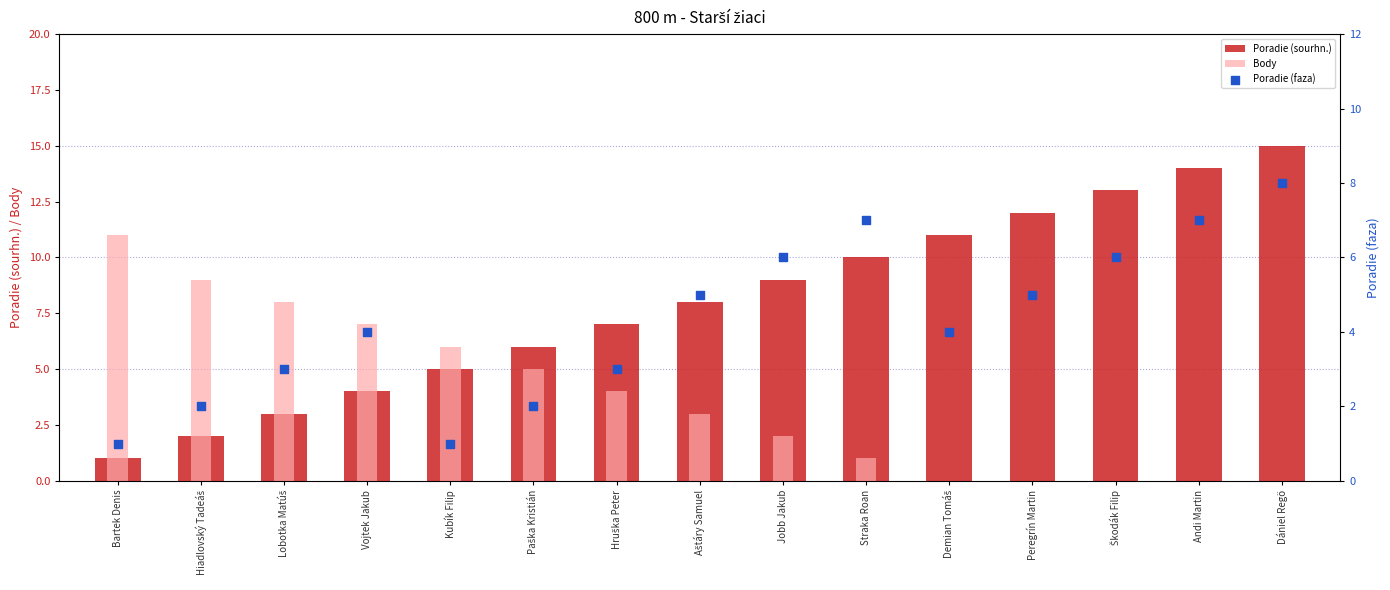

Is the value of Poradie (sourhn.) at Vojtek Jakub greater than the value of Poradie (faza) at Vojtek Jakub?

No